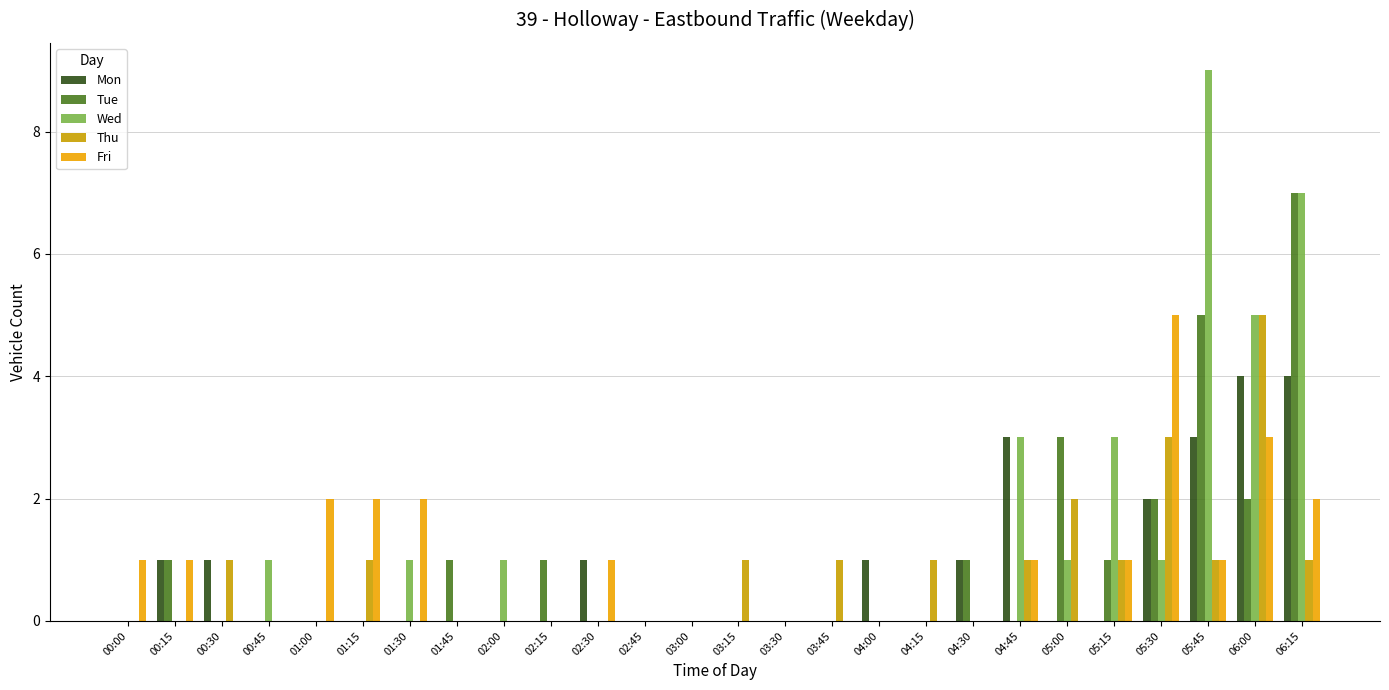

What is the sum of all Wed values?

32